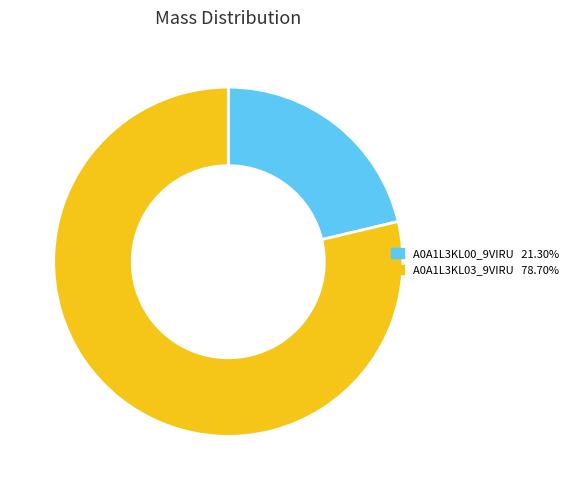

Rank the categories by value from lowest to highest.

A0A1L3KL00_9VIRU, A0A1L3KL03_9VIRU